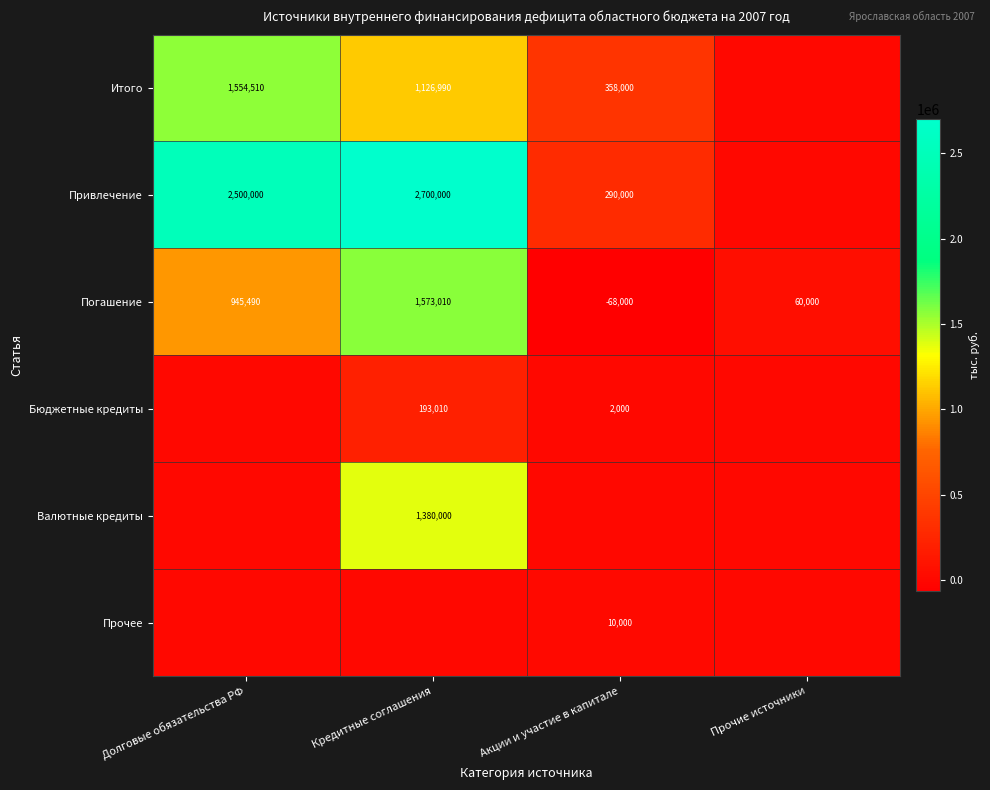

At which category is the sum across all series the highest?

Кредитные соглашения